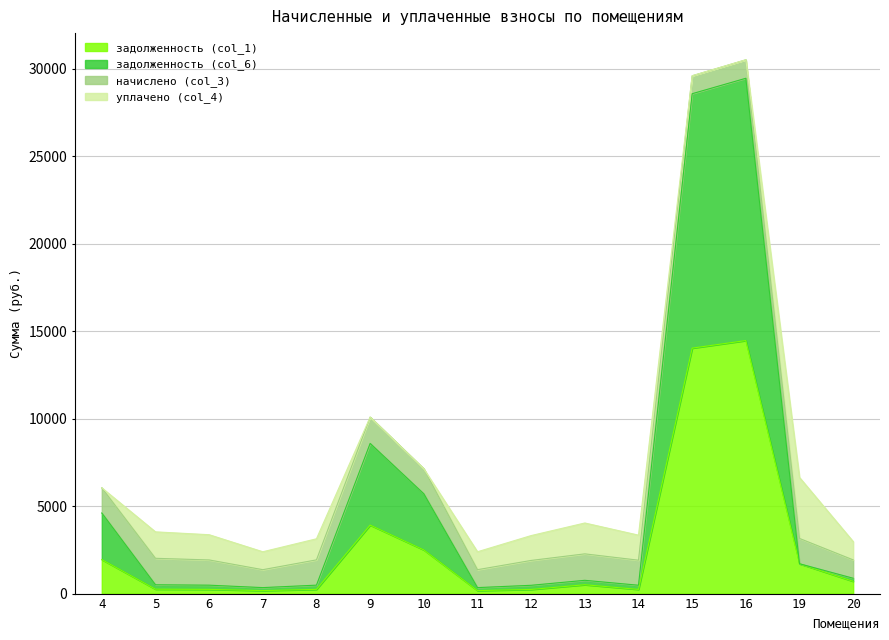

True or false: задолженность (col_6) and задолженность (col_1) intersect in this chart.

False